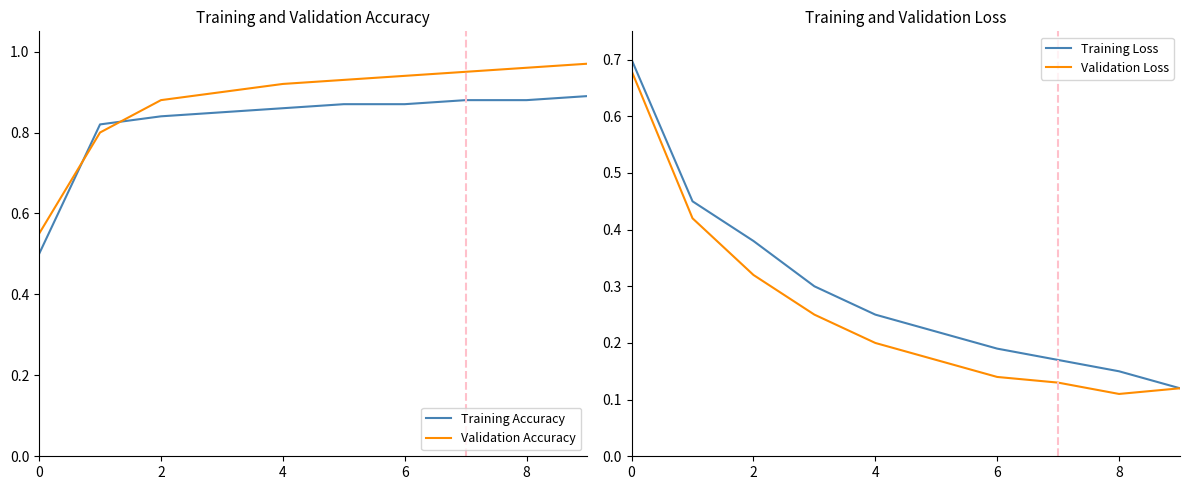

Is it true that Training Accuracy equals 0.2 at 2?

False